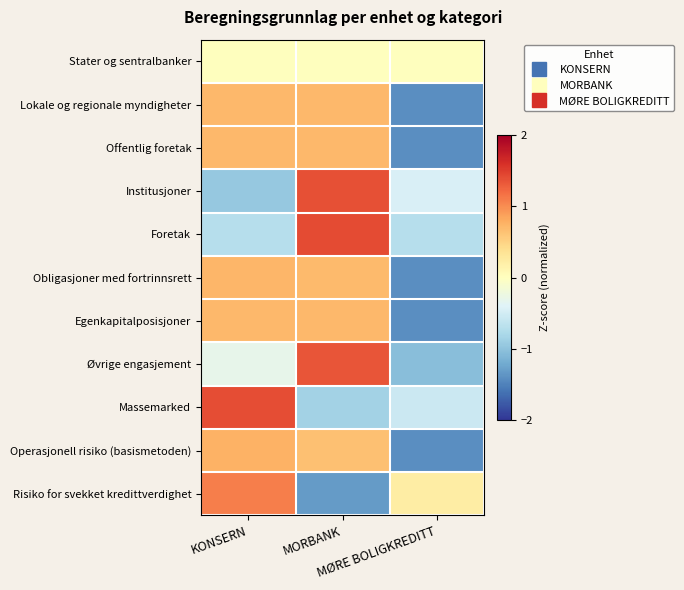

At how many categories does at least one series exceed 0?

3